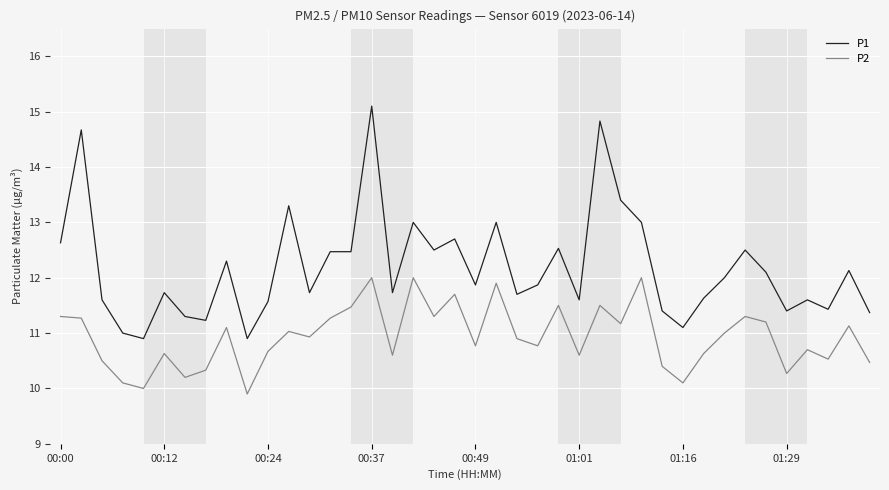

What is the sum of all P1 values?

487.3